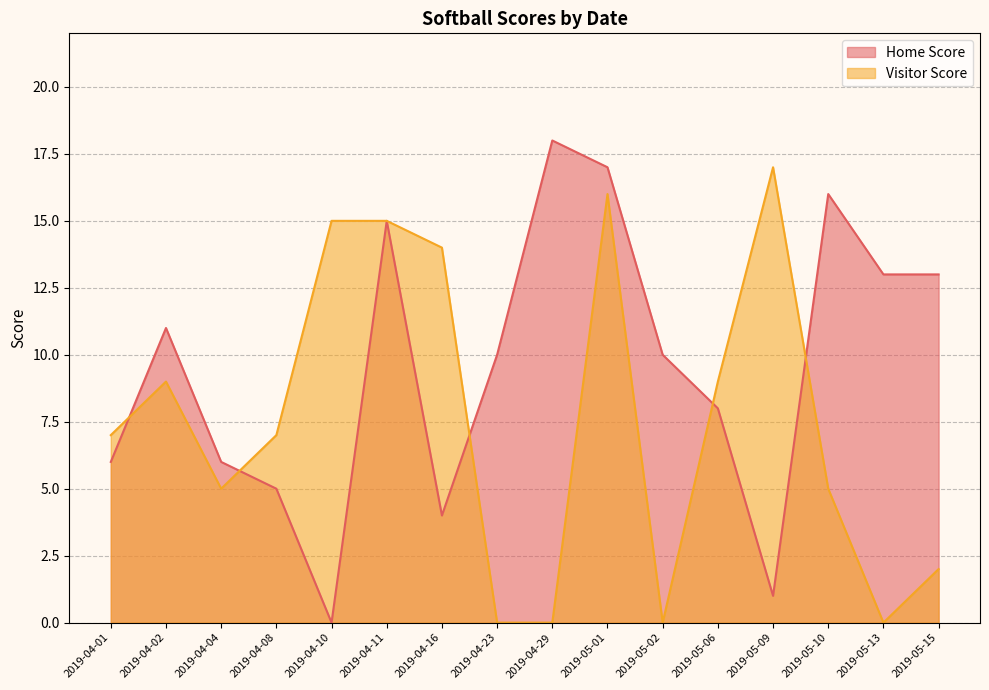

What is the total value across all series at 2019-05-13?

13